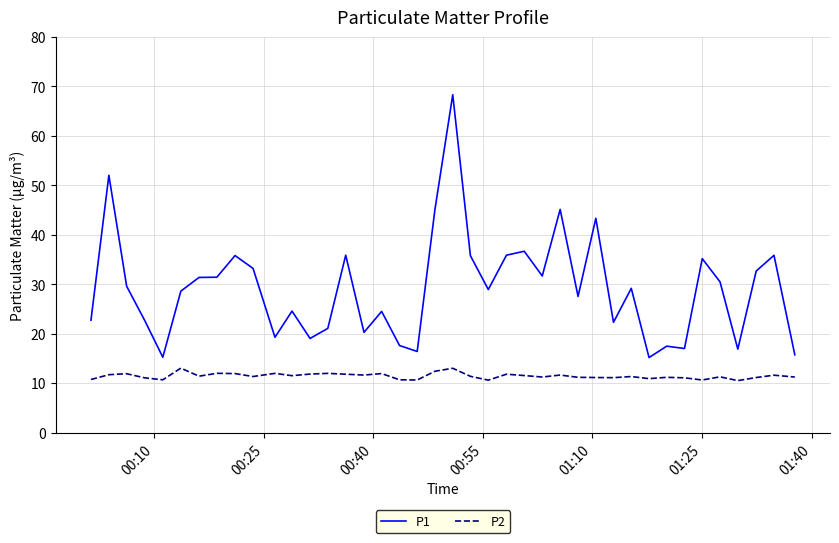

What is the difference between the maximum and minimum values in the P2 series?

2.5